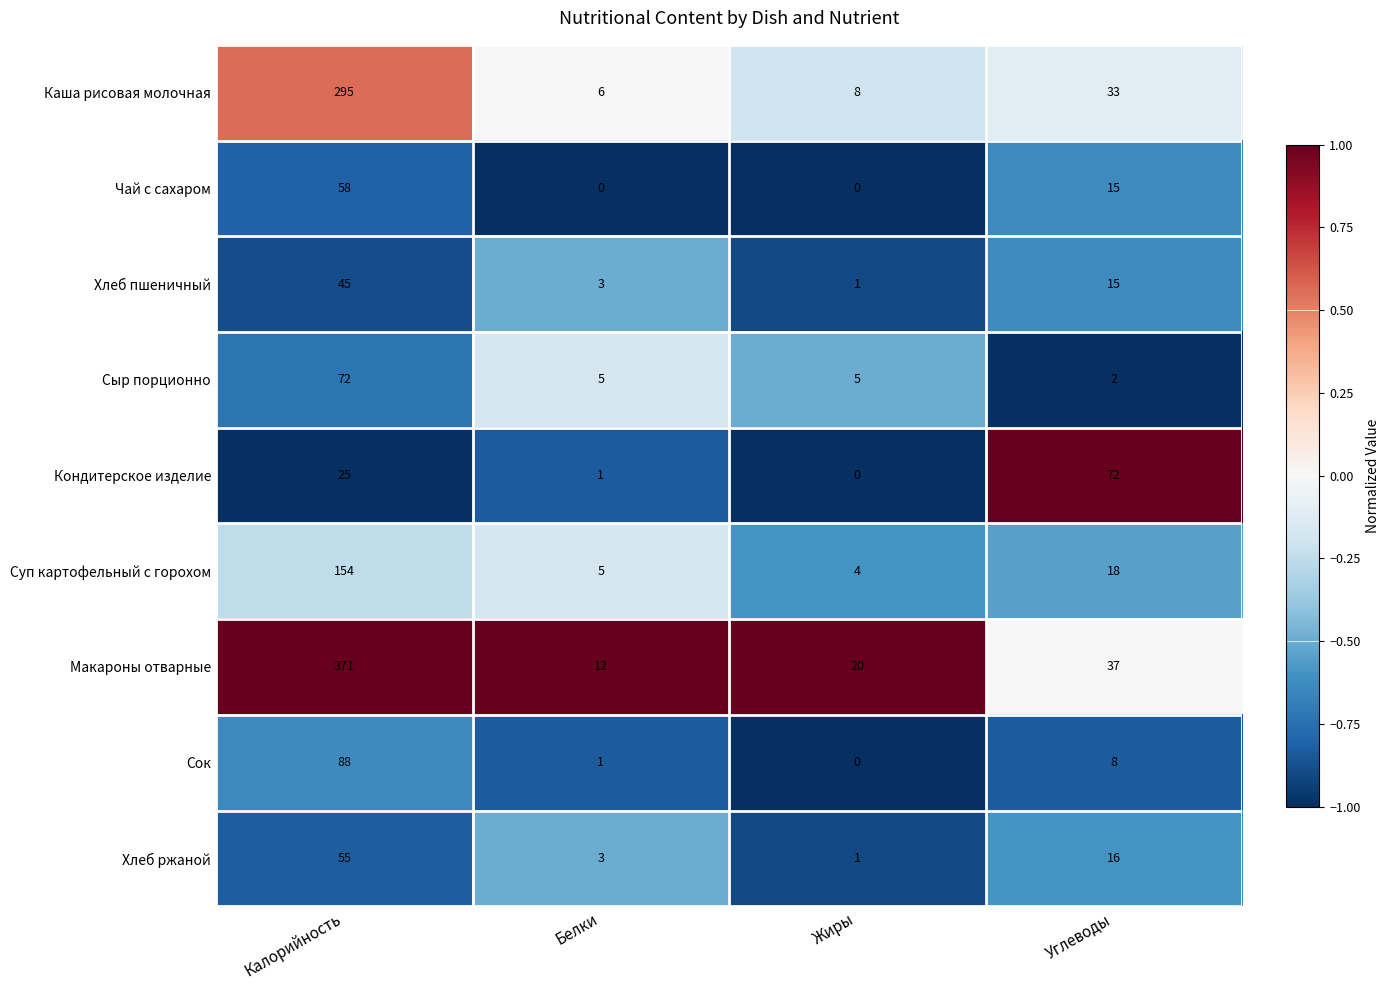

True or false: Хлеб ржаной has a value of 16 at Углеводы.

True